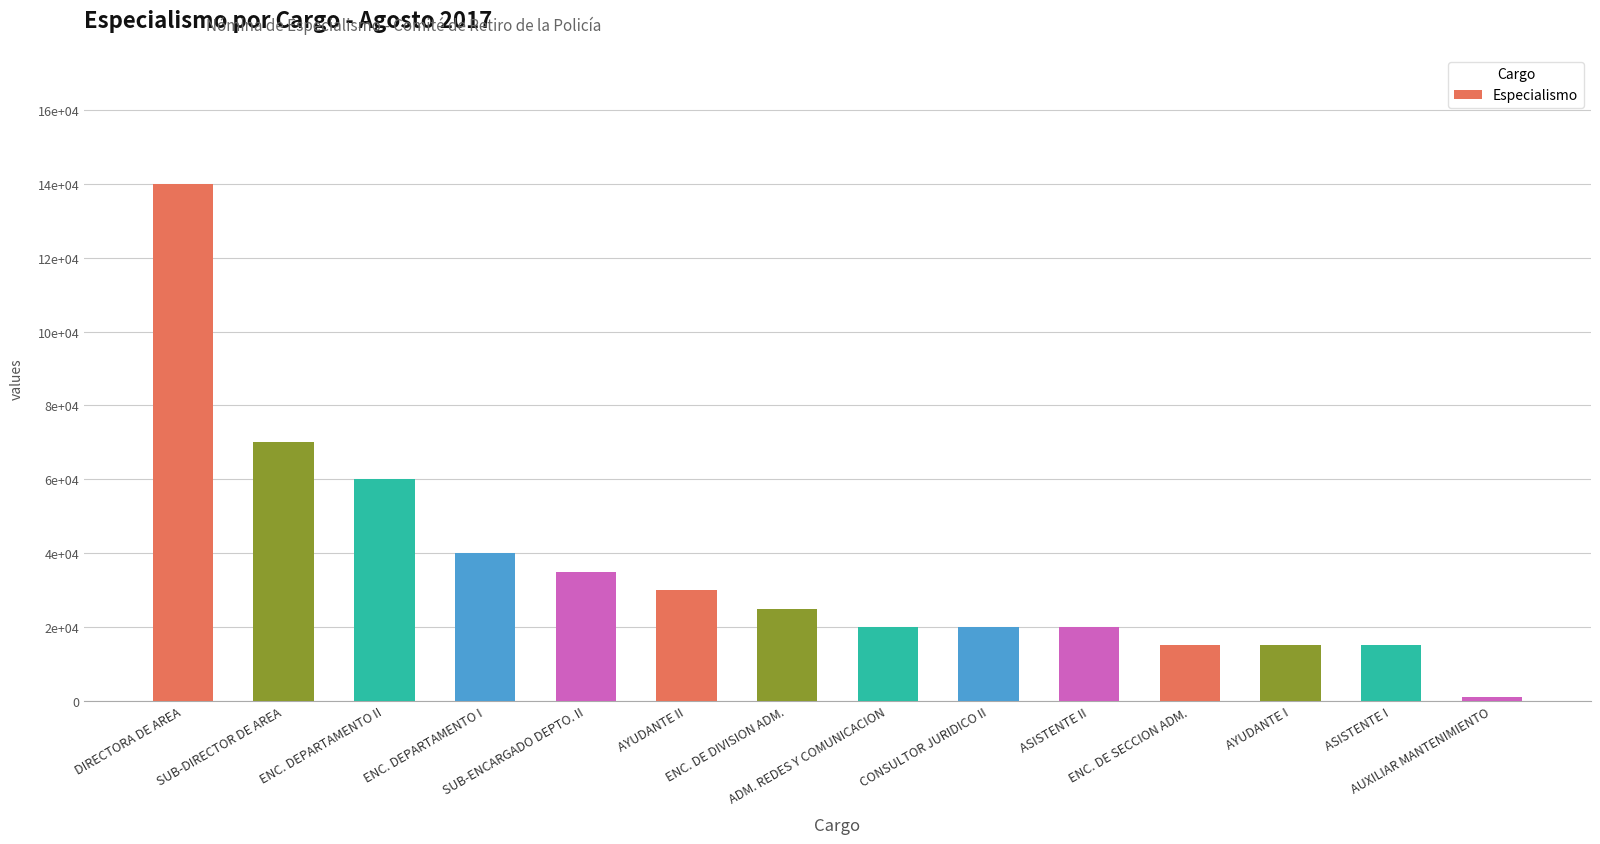

Are the bars horizontal?

No